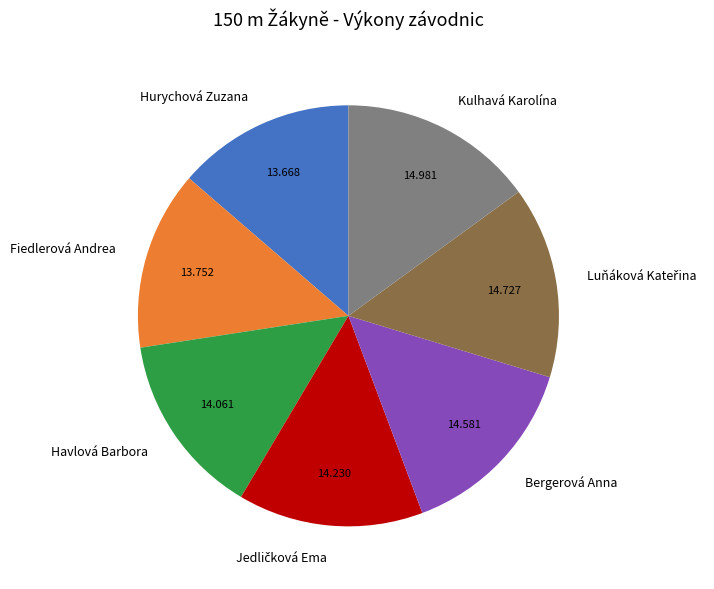

Does Bergerová Anna represent more than half of the total?

No